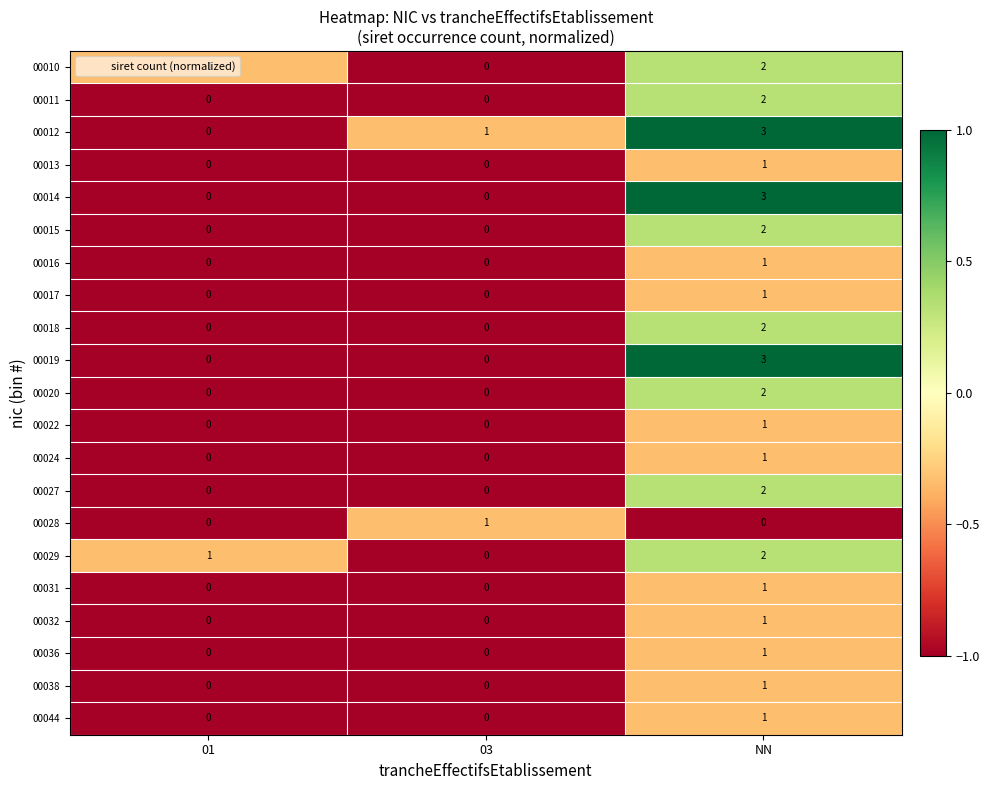

The 00019 series shows 3 at NN. True or false?

True